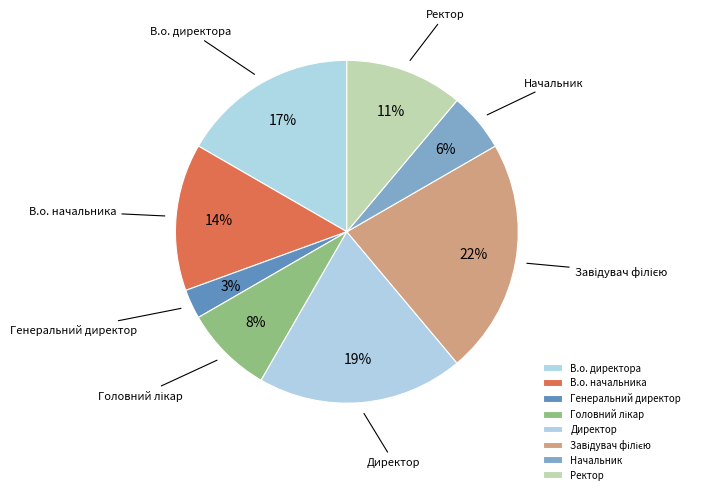

What percentage is the Начальник slice, to the nearest percent?

6%